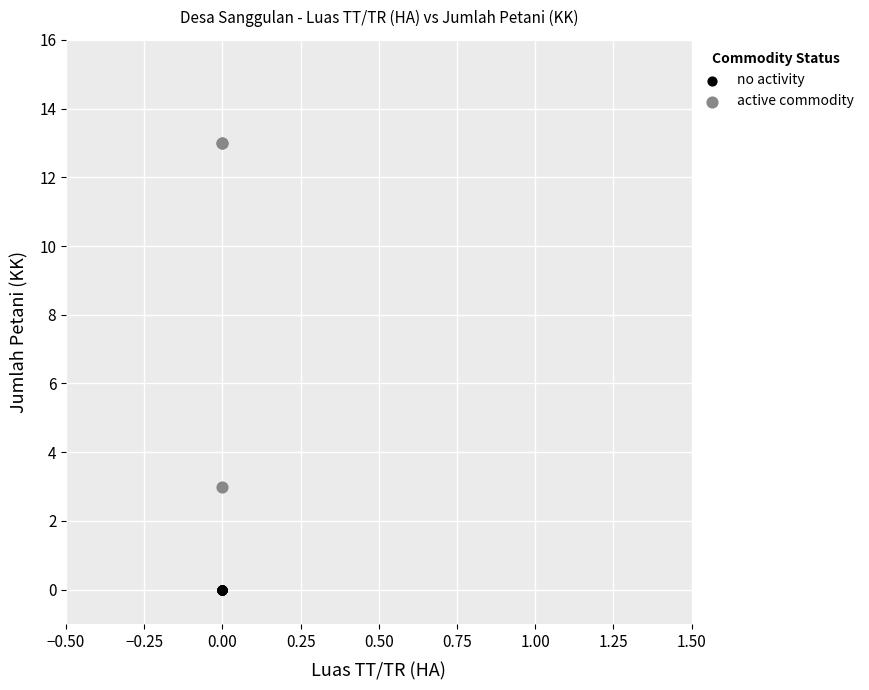

Which series contains the highest Y value?

active commodity